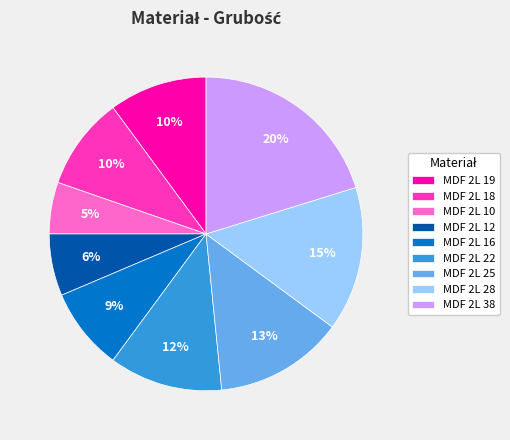

To the nearest percent, what is the difference between the largest and smallest slice percentages?

15%